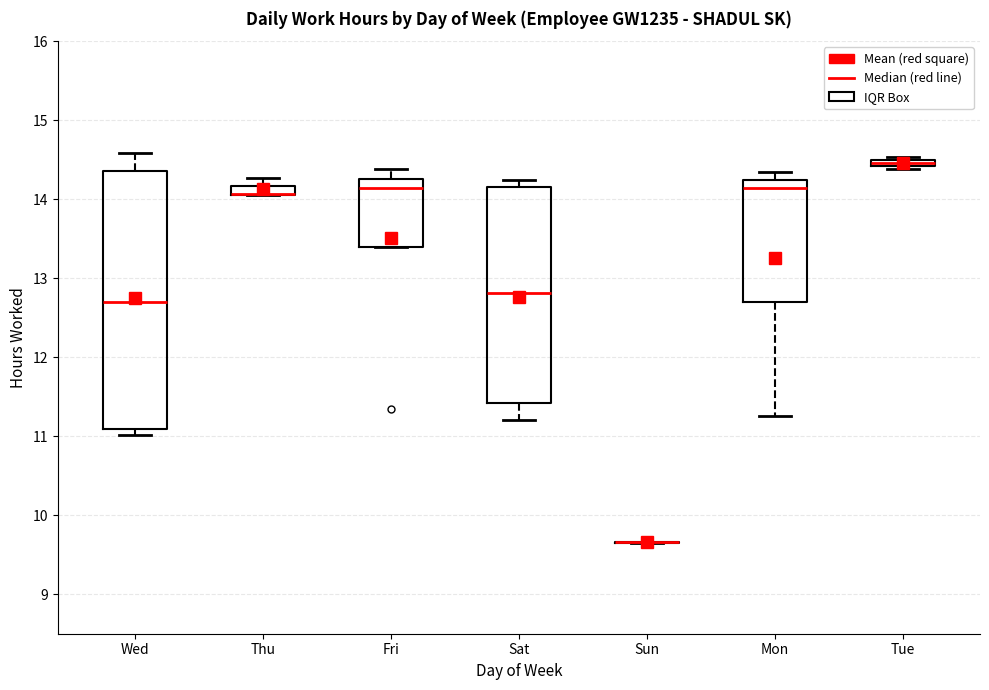

Where is the lower edge of the box for Thu on the y-axis? The values are not printed on the chart, so give them approximately, as read against the axis.

14.1